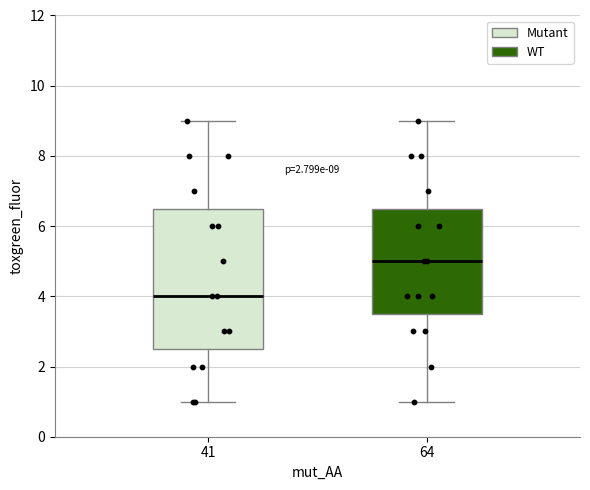

Which box's median line is the highest?

64